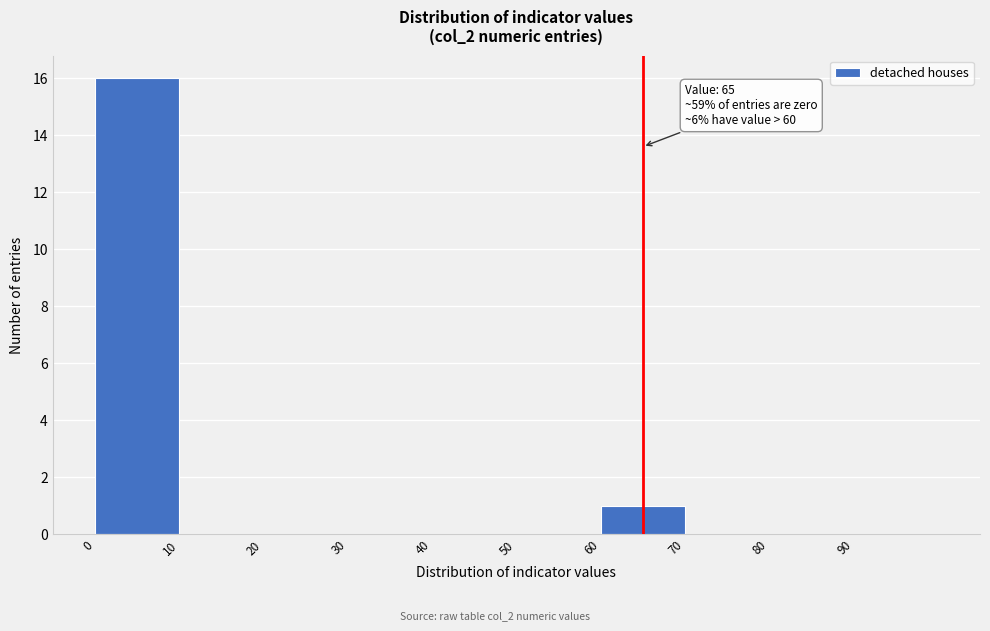

Over which range of the x-axis is the bar tallest?

0 to 10